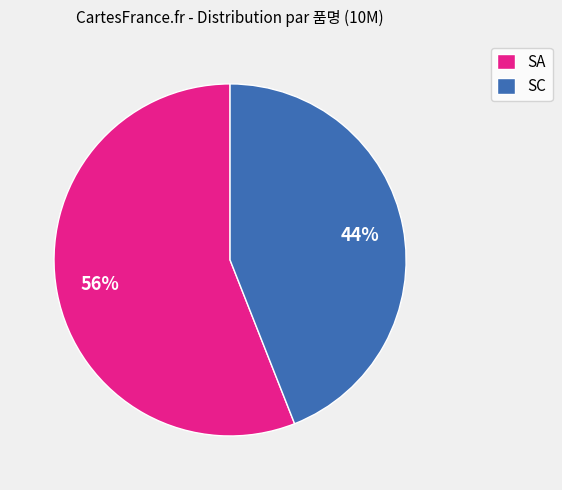

Is SC the majority of the pie?

No